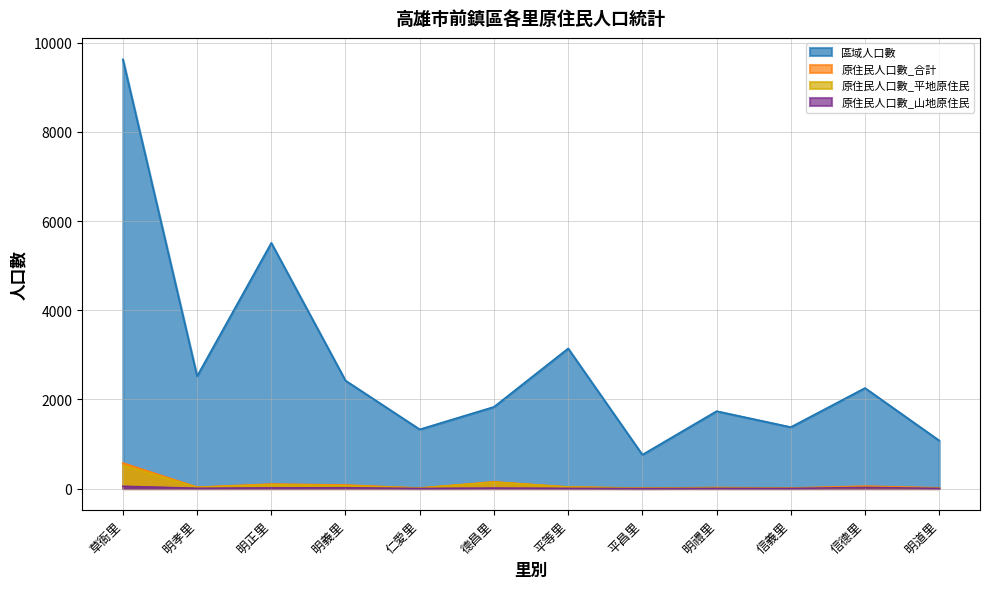

What is the difference between the maximum and minimum values in the 原住民人口數_合計 series?

563